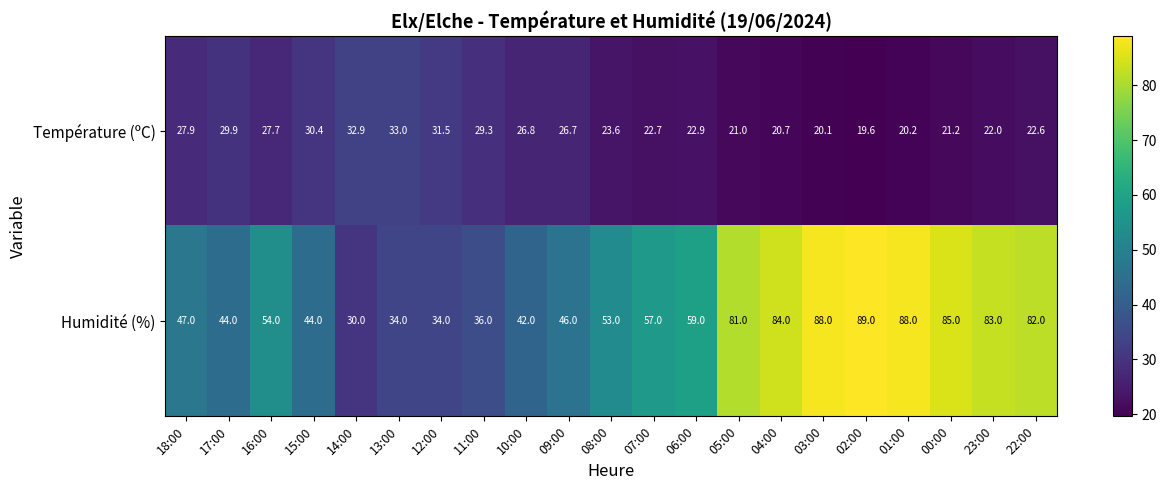

List the series in order of their overall mean, highest first.

Humidité (%), Température (ºC)